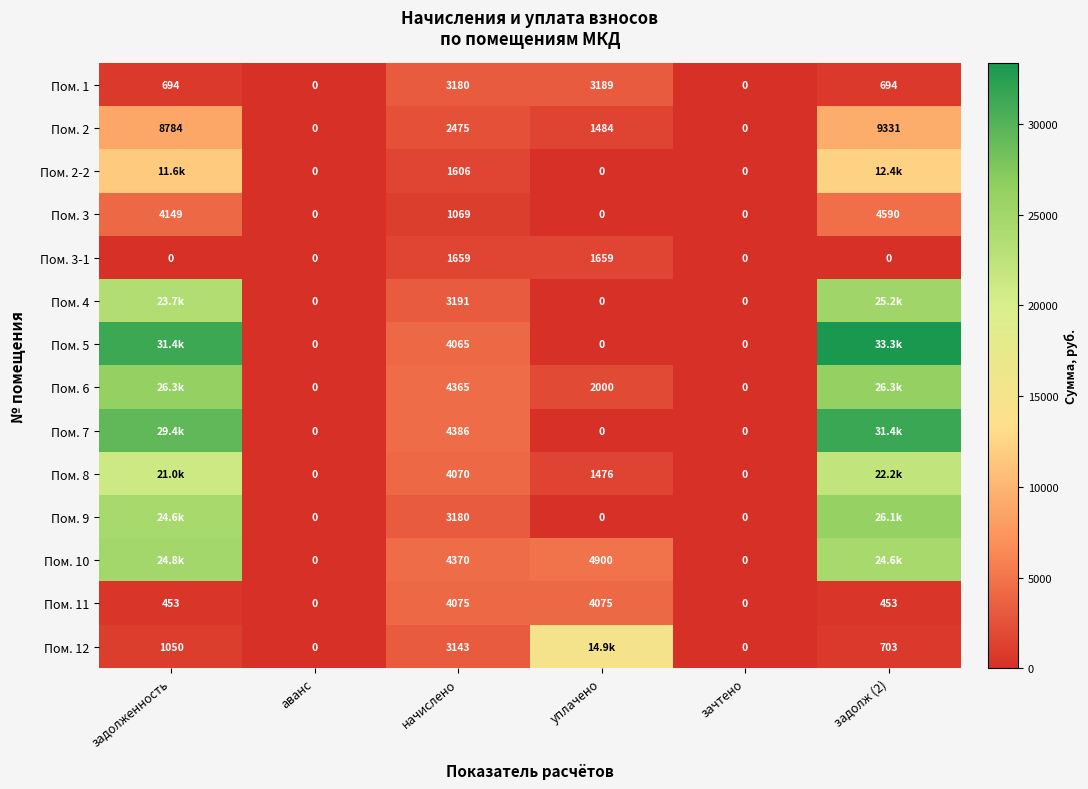

What is the greatest value displayed?

33349.8